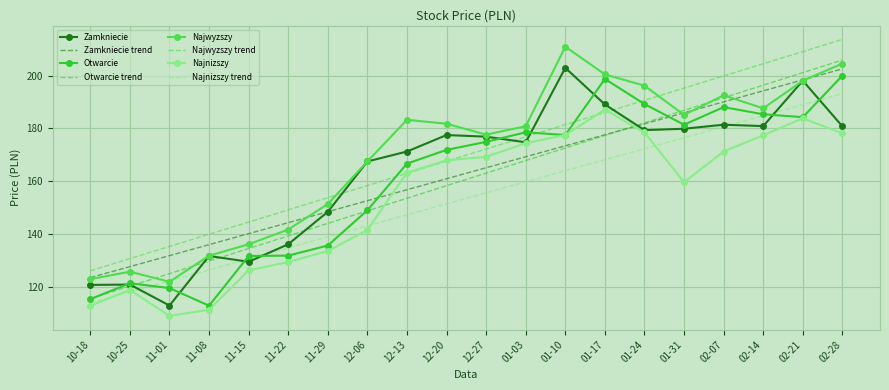

What position from the right is 12-06?

13